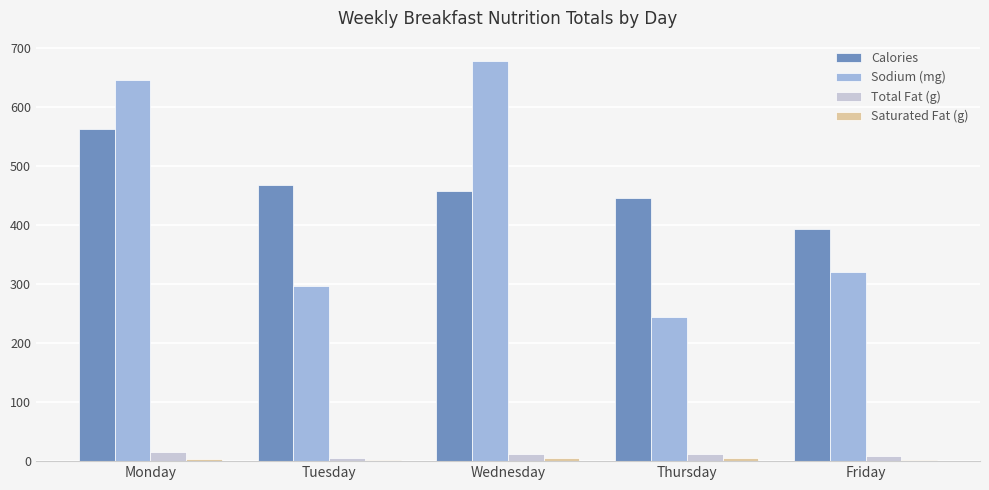

Which series changed the most between Monday and Wednesday?

Calories